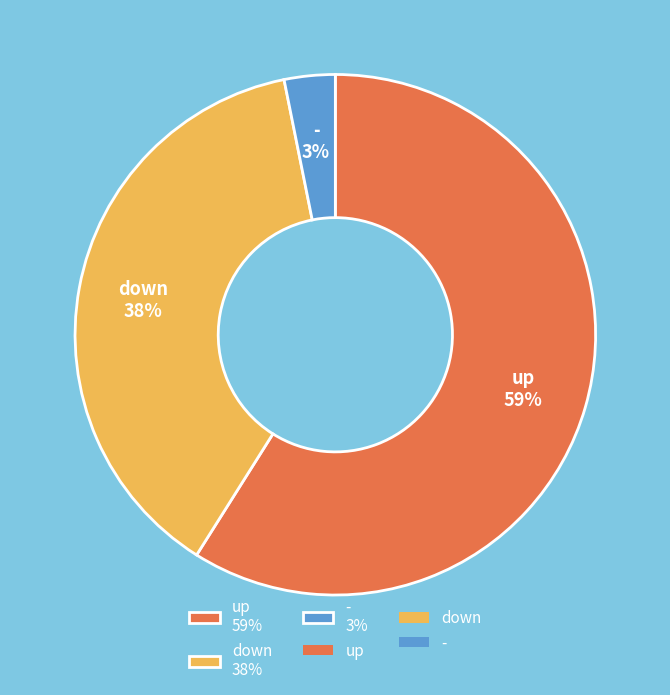

Is there any slice that represents more than half of the pie?

Yes